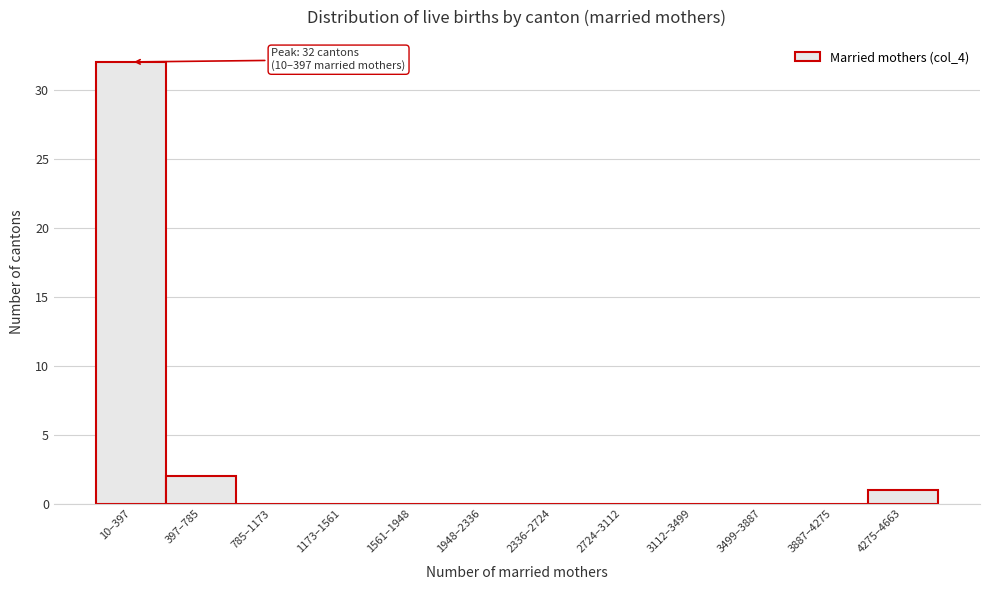

Reading left to right, list all the values displayed in this chart.

10–397=32	397–785=2	785–1173=0	1173–1561=0	1561–1948=0	1948–2336=0	2336–2724=0	2724–3112=0	3112–3499=0	3499–3887=0	3887–4275=0	4275–4663=1